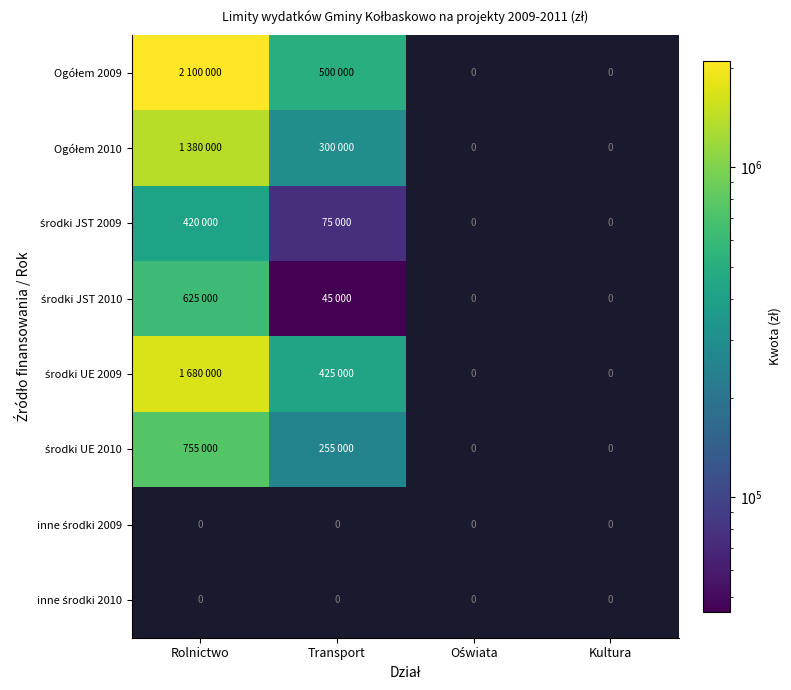

Which series changed the most between Rolnictwo and Transport?

Ogółem 2009